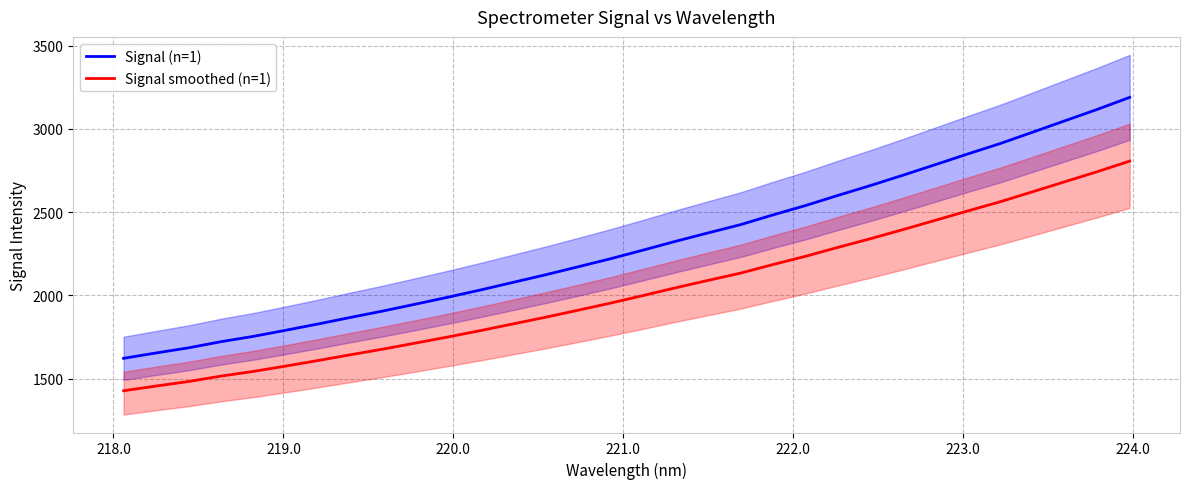

True or false: Signal smoothed (n=1) and Signal (n=1) intersect in this chart.

False